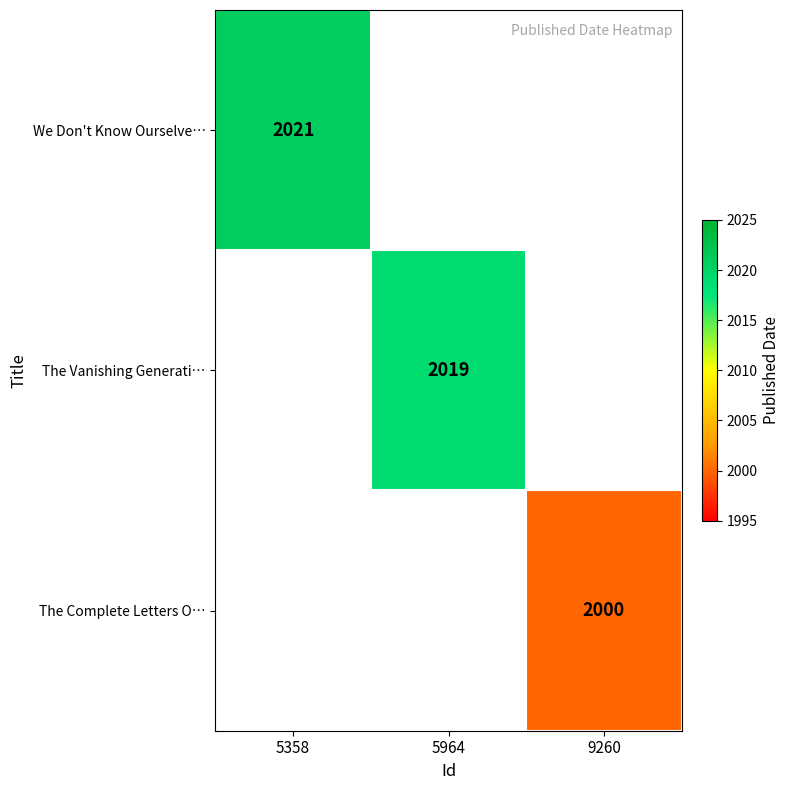

Is it true that We Don't Know Ourselve… equals 3572.3 at 5358?

False